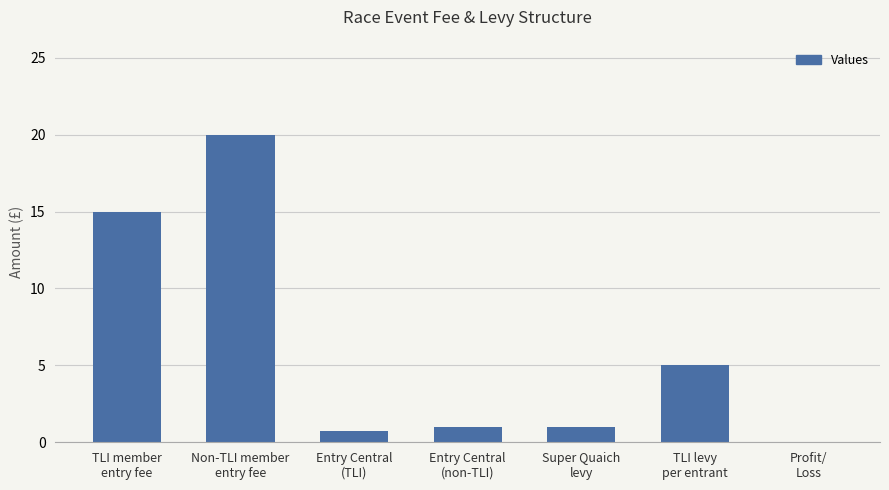

Reading left to right, extract all data points from this chart.

TLI member
entry fee=15.0	Non-TLI member
entry fee=20.0	Entry Central
(TLI)=0.8	Entry Central
(non-TLI)=1.0	Super Quaich
levy=1.0	TLI levy
per entrant=5.0	Profit/
Loss=0.0